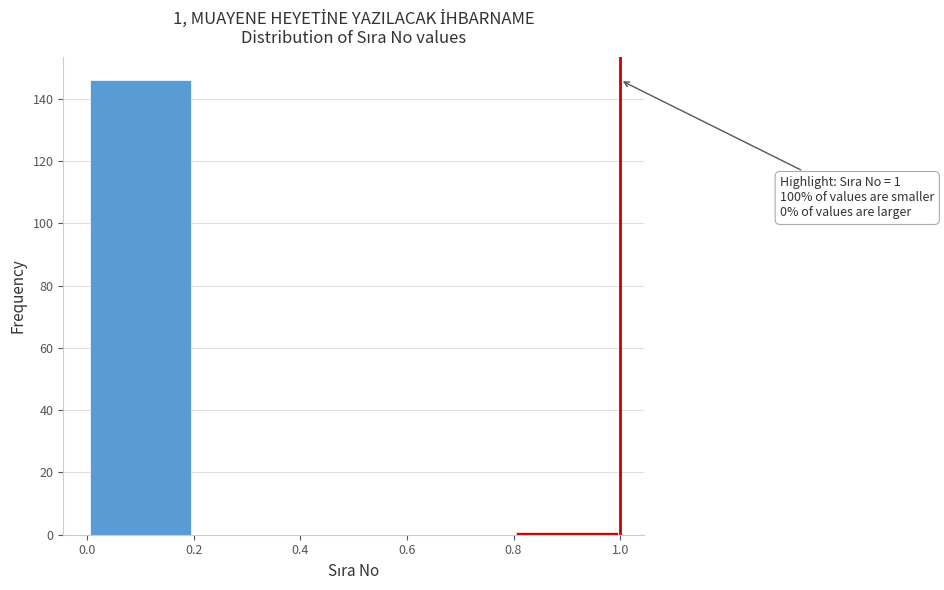

Which range on the x-axis has the tallest bar?

0.0 to 0.2